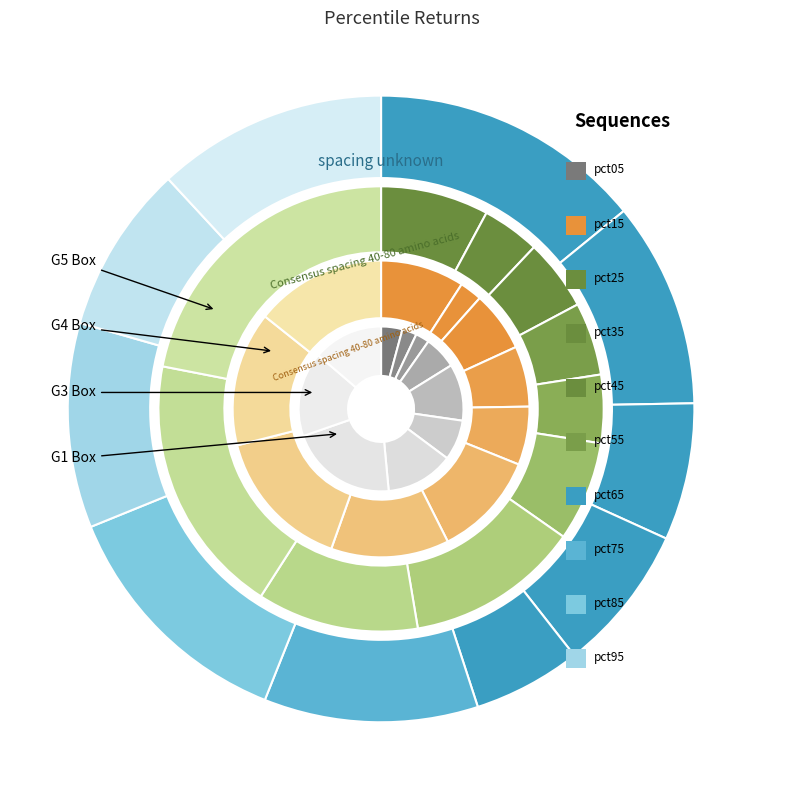

The 4 slice represents 6% of the pie. True or false?

True